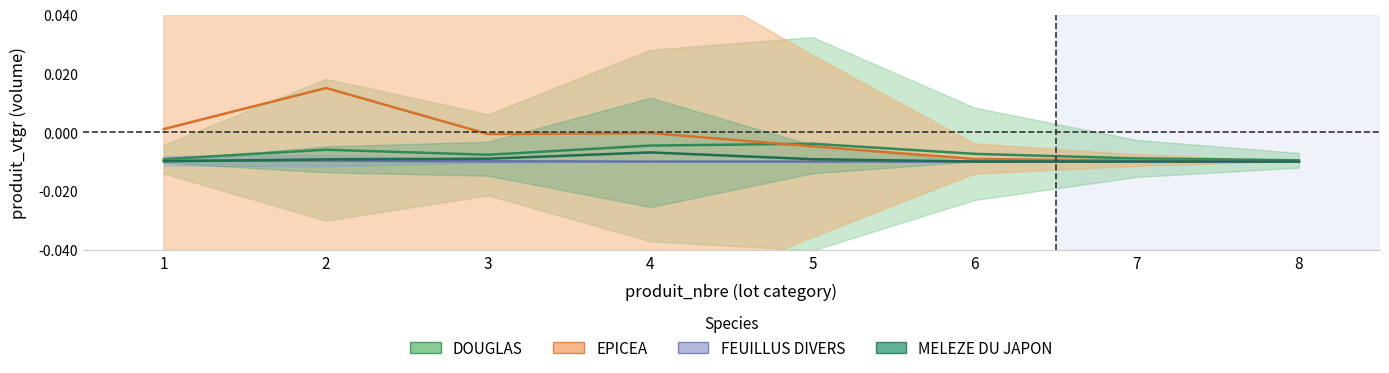

Is it true that EPICEA equals -0.0 at 3?

False